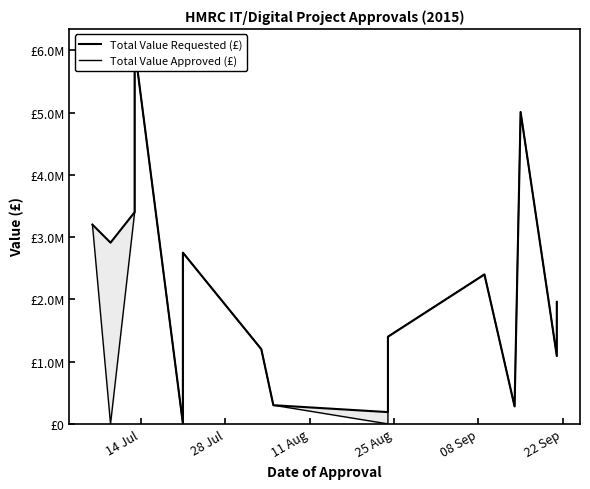

What is the value of the Total Value Approved (£) point at the 5th from the left?

2574